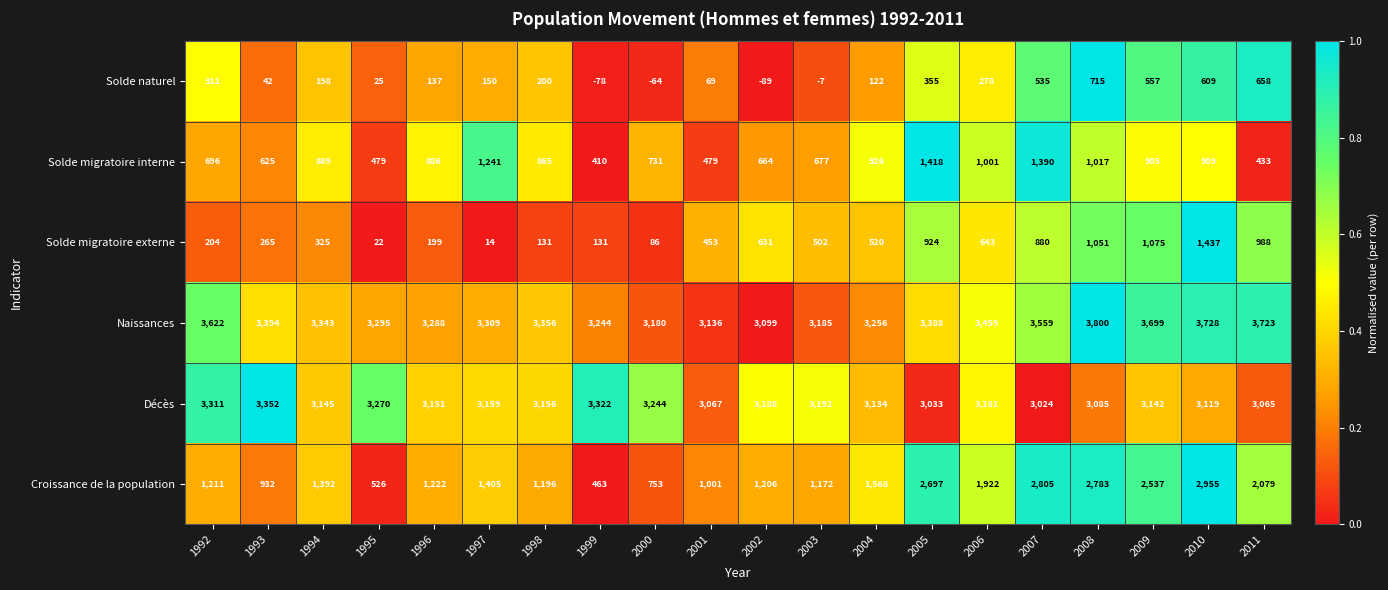

Which series changed the most between 1993 and 2011?

Croissance de la population